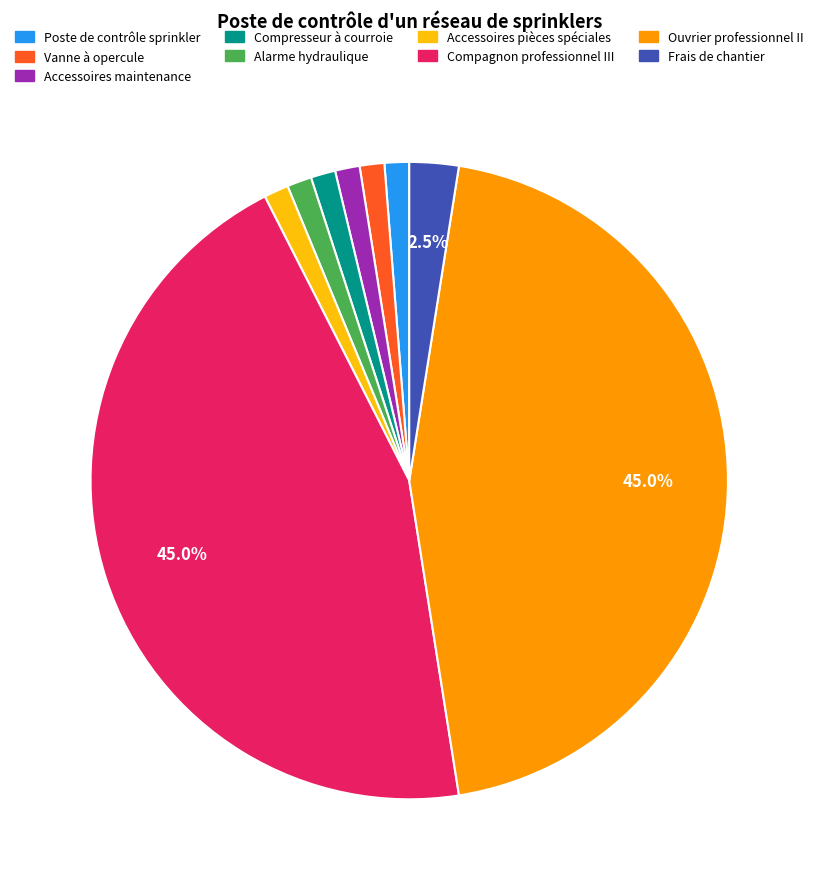

Does any single category account for the majority?

No